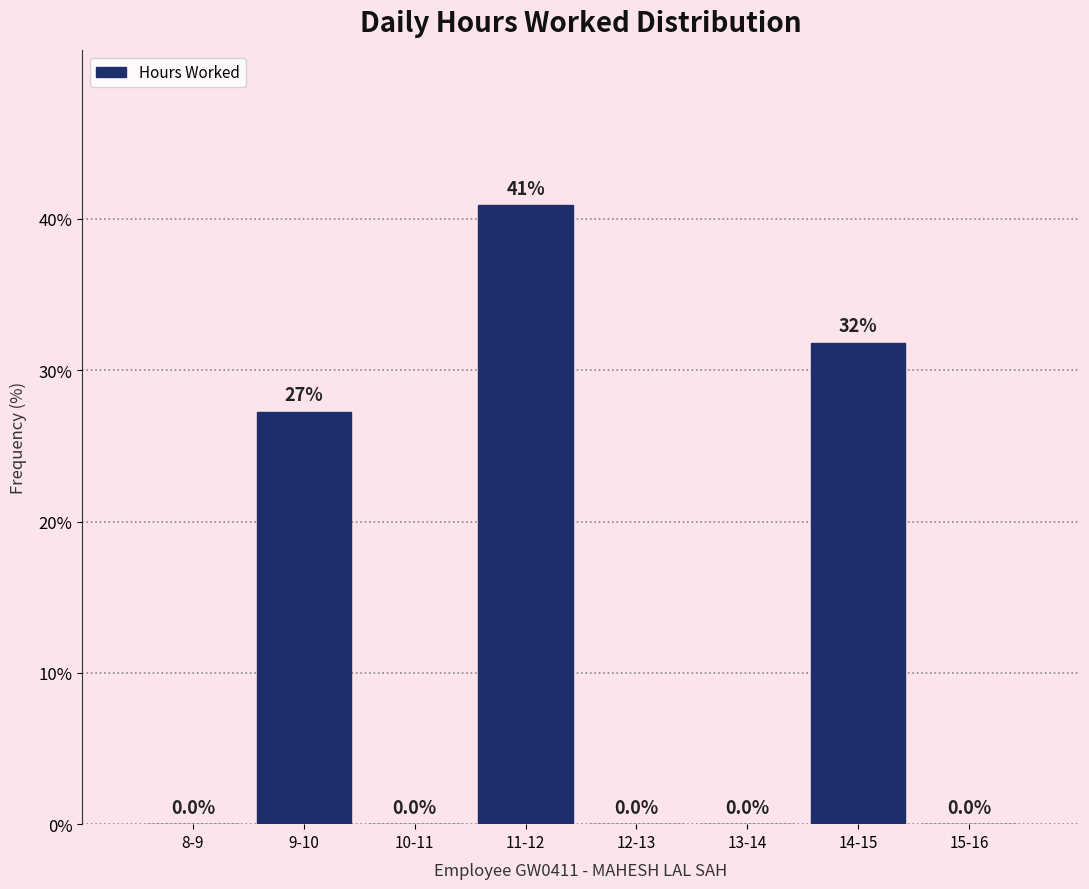

Reading left to right, list all the values displayed in this chart.

8-9=0.0	9-10=27.3	10-11=0.0	11-12=40.9	12-13=0.0	13-14=0.0	14-15=31.8	15-16=0.0